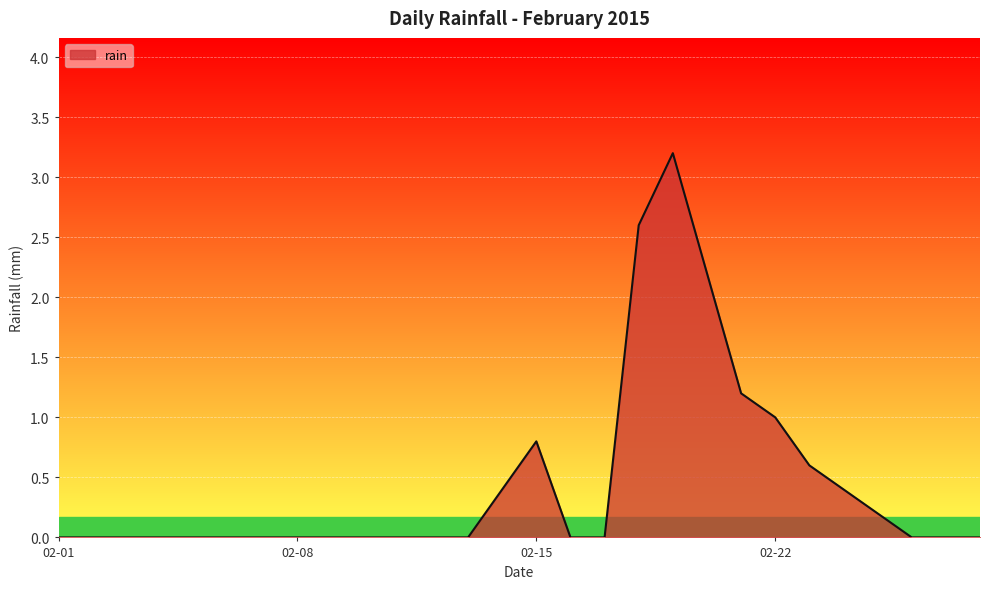

What is the difference between the maximum and minimum values?

3.2